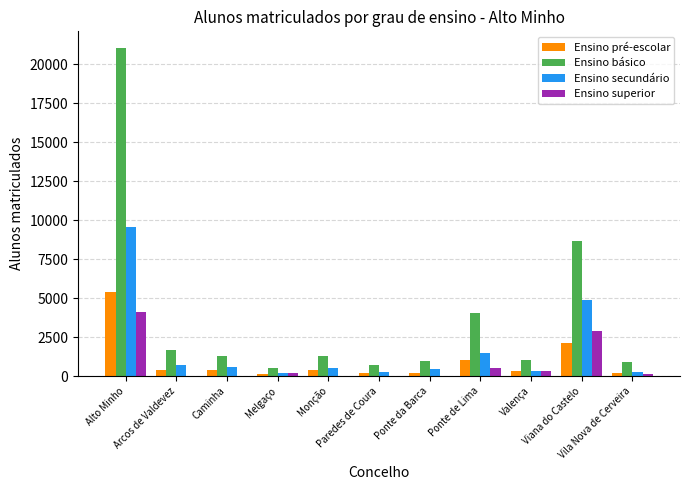

What is the sum of all Ensino pré-escolar values?

10762